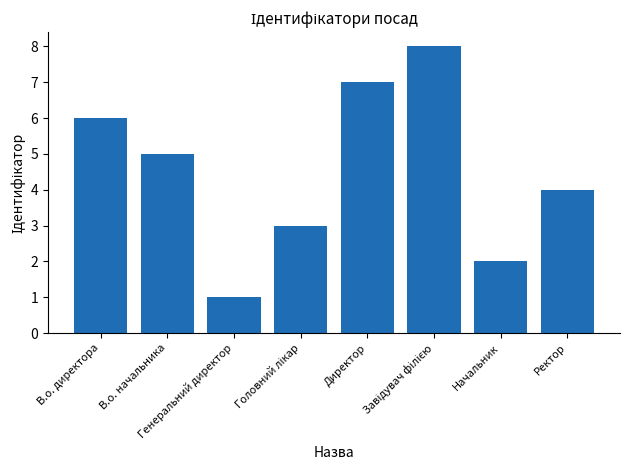

What is the difference between the second highest and minimum values?

6